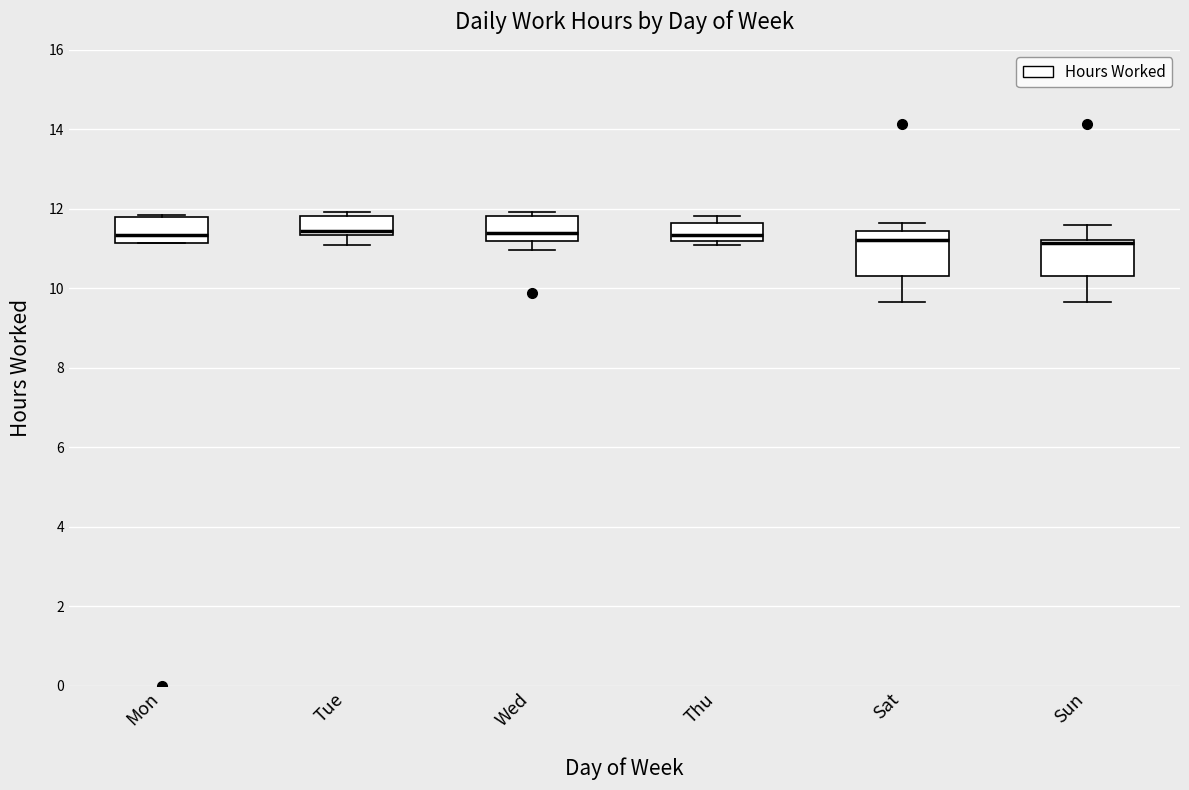

Where is the lower edge of the box for Thu on the y-axis? The values are not printed on the chart, so give them approximately, as read against the axis.

11.2